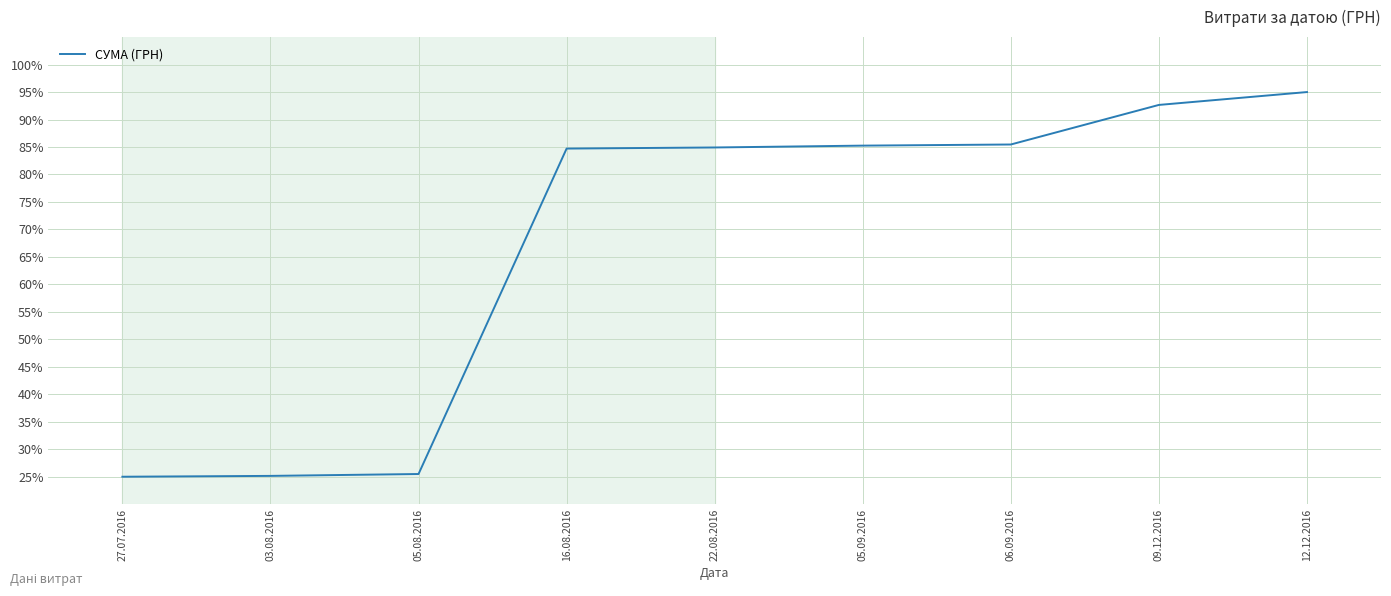

True or false: the data shows 25.5 at 05.08.2016.

True